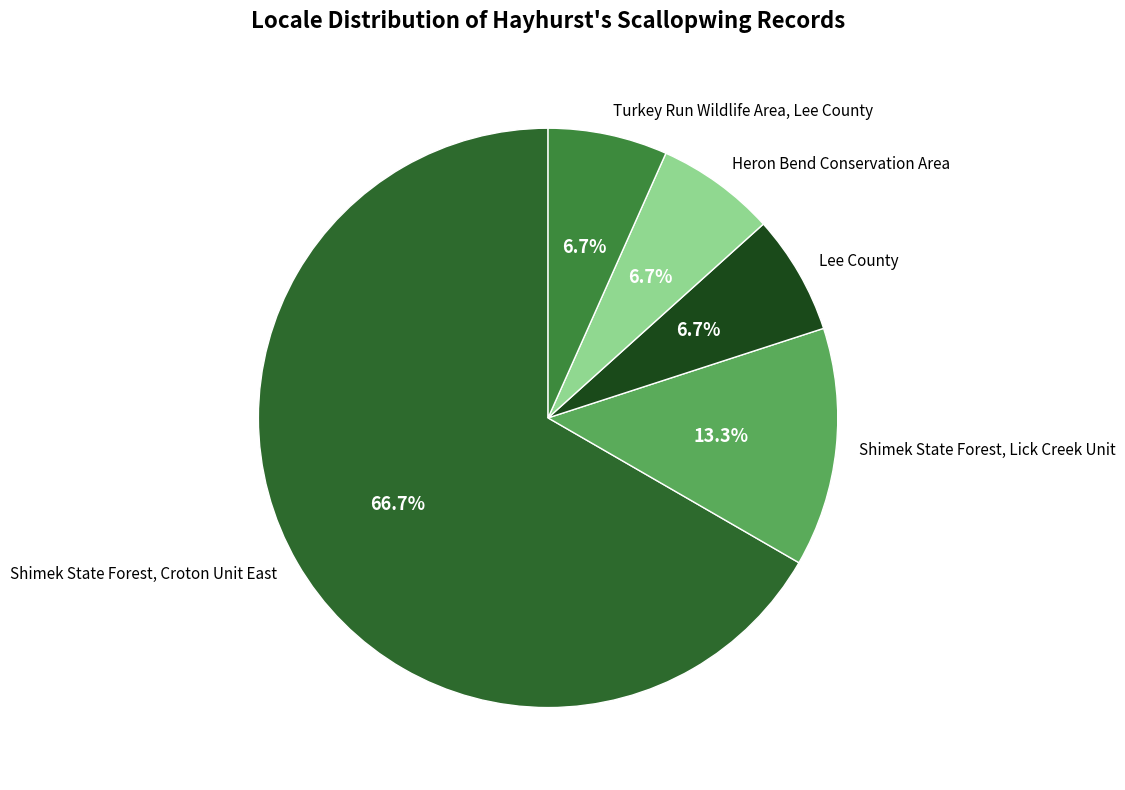

Which category accounts for the majority?

Shimek State Forest, Croton Unit East